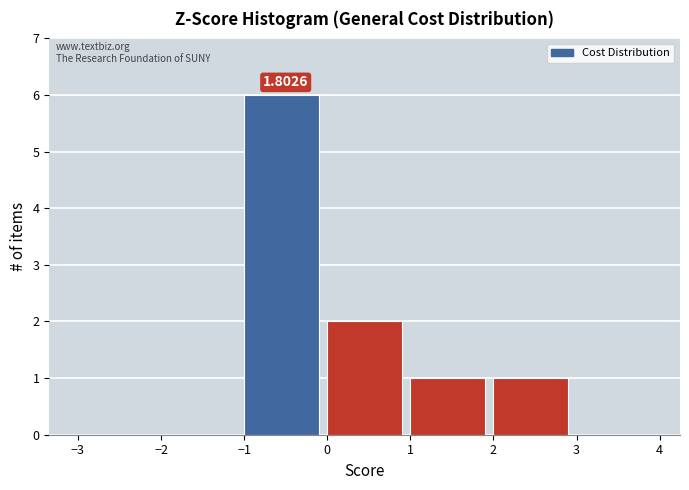

Which range on the x-axis has the tallest bar?

-1 to 0